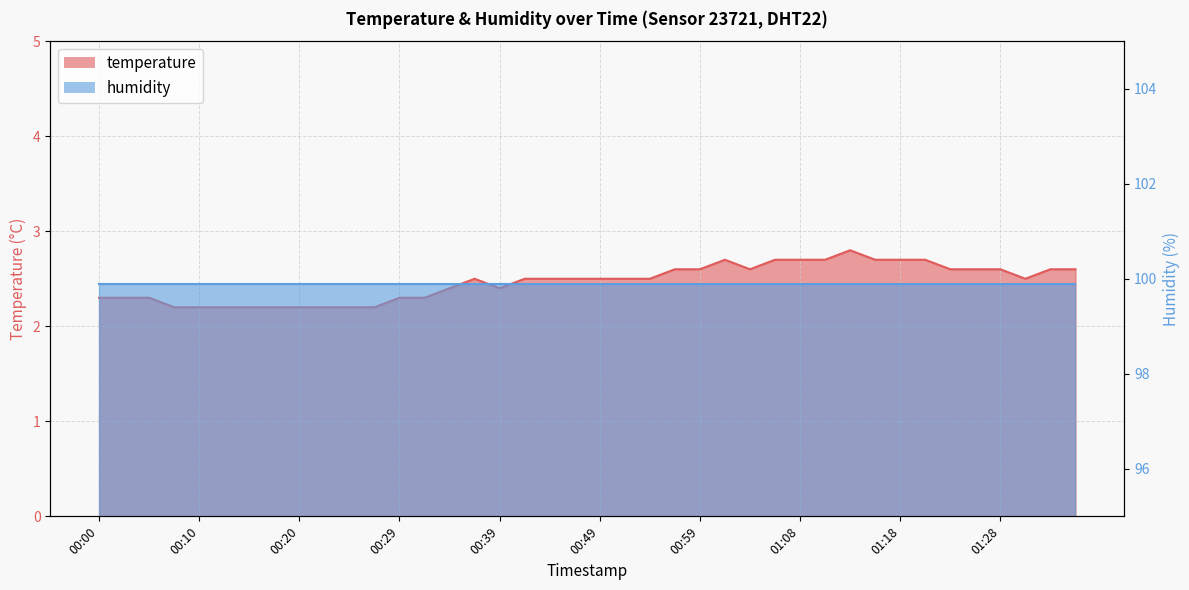

At which category does the chart reach its minimum across all series?

00:07